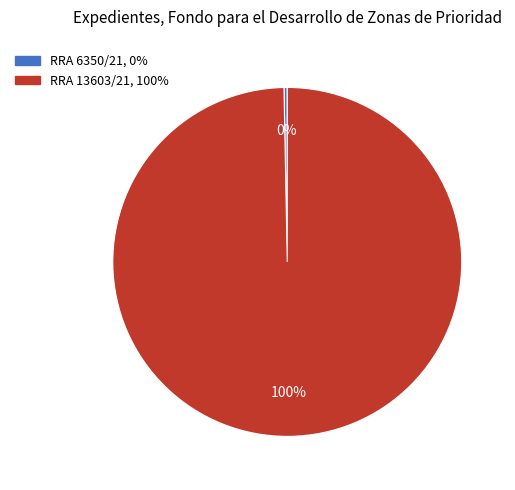

How many slices are in this pie chart?

2